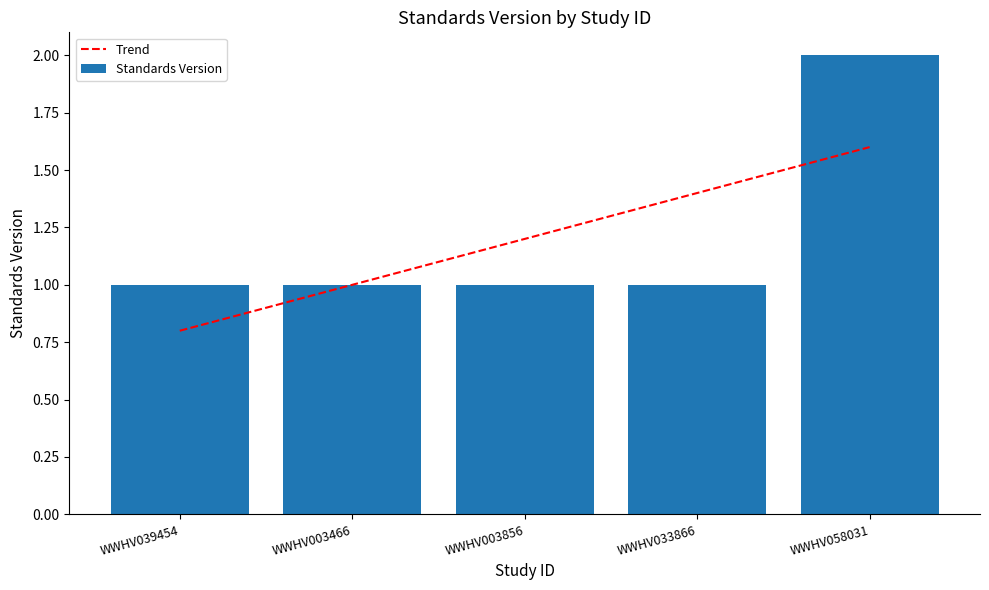

How many groups of bars are there?

5